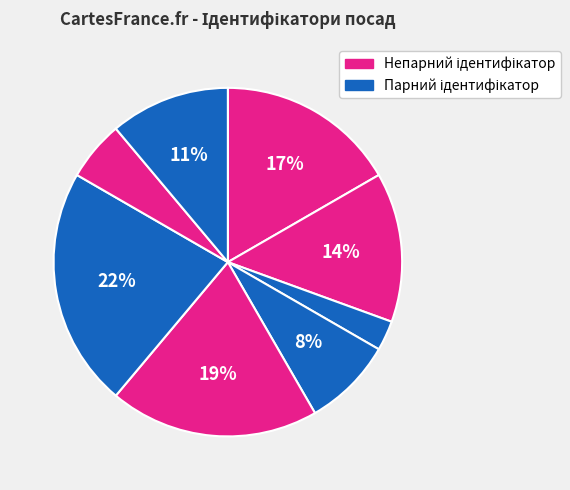

How many segments does this pie chart have?

8